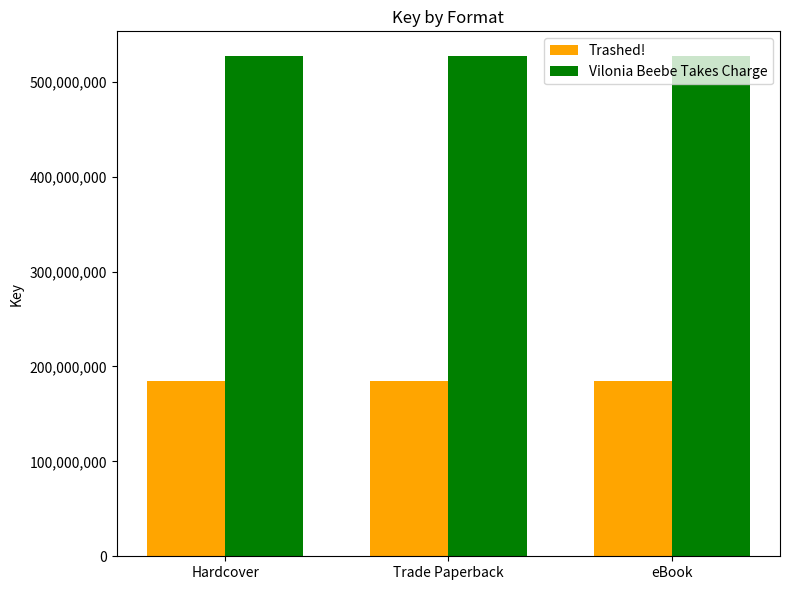

Is the value of Trashed! at Trade Paperback greater than the value of Vilonia Beebe Takes Charge at Hardcover?

No